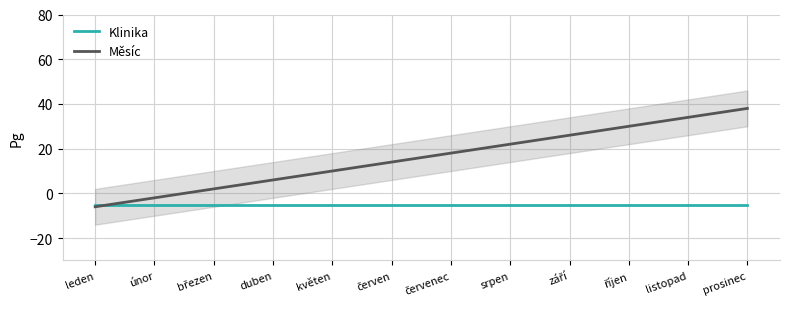

List the series in order of their overall mean, highest first.

Měsíc, Klinika